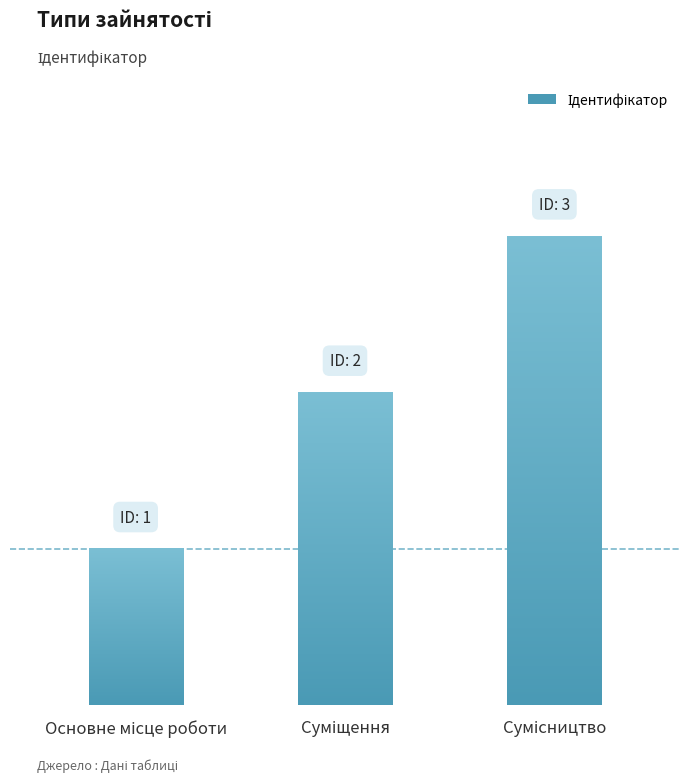

What is the value of the 1st bar from the left?

1